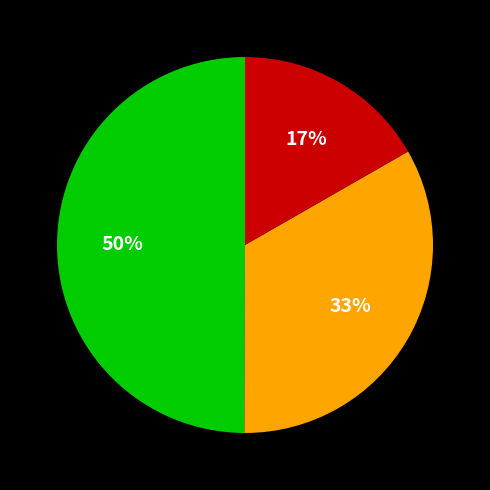

How many segments does this pie chart have?

3